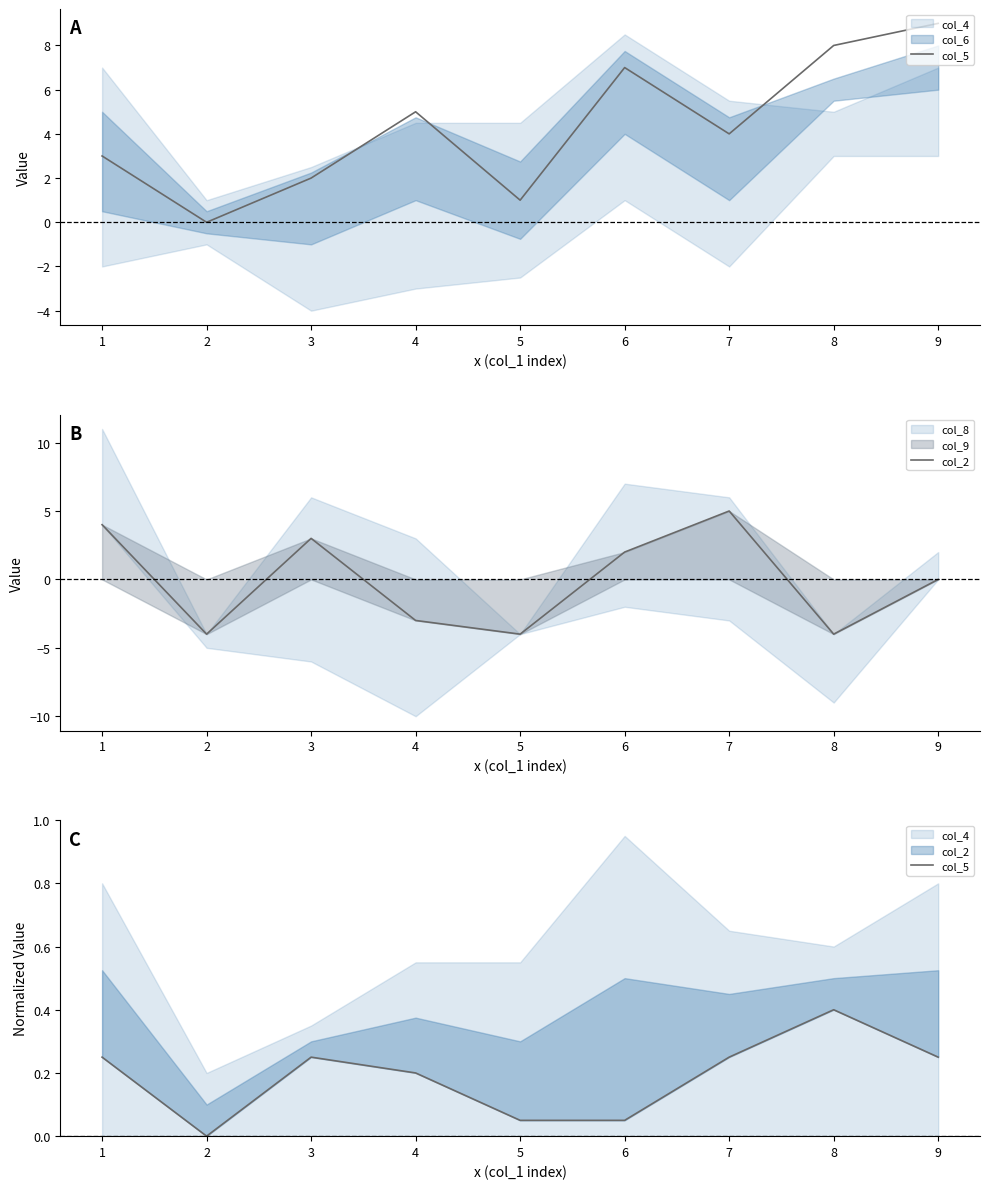

What is the spread (max minus min) of values at 2?

4.0